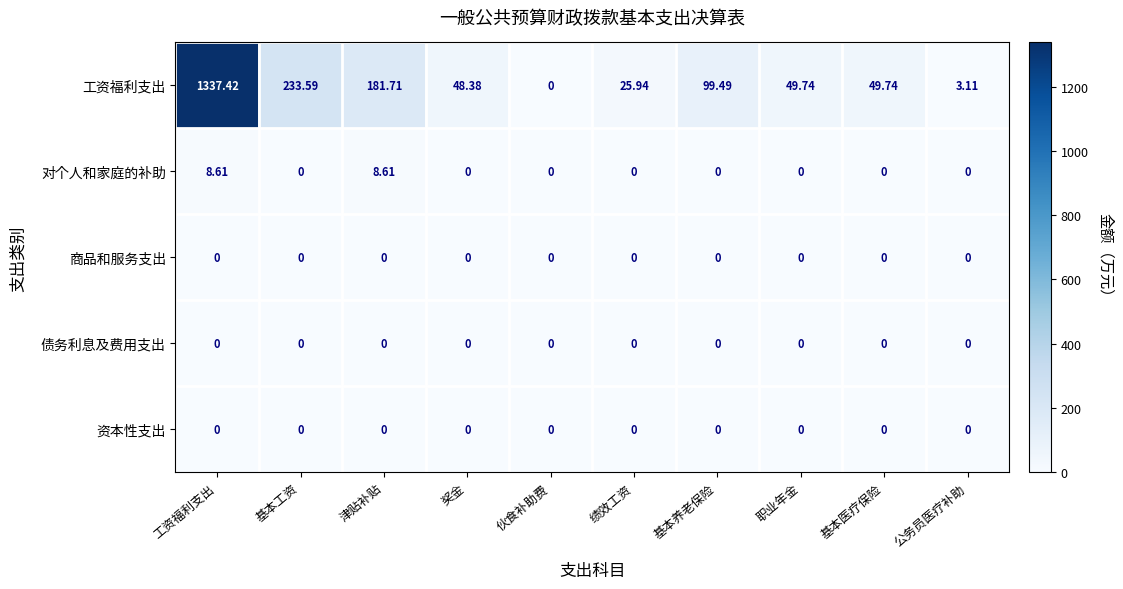

At which category is the sum across all series the highest?

工资福利支出